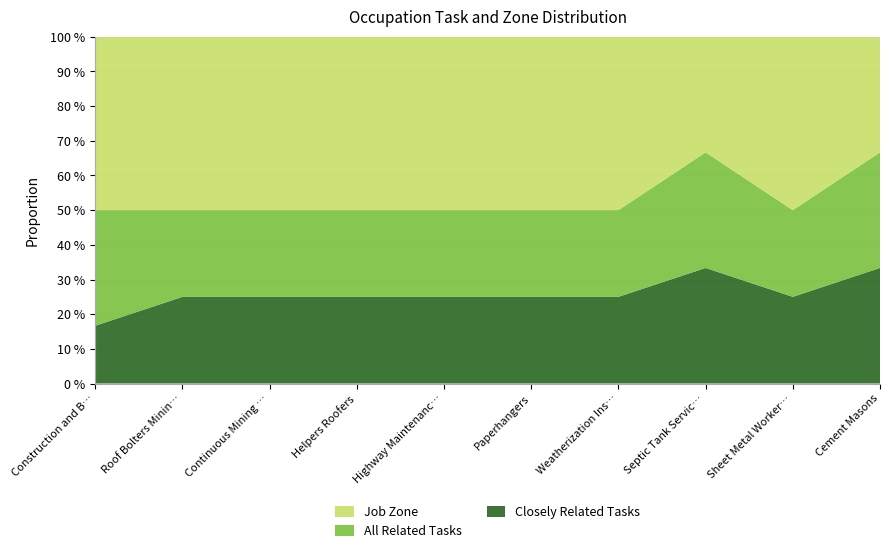

Reading left to right, list all the values displayed in this chart.

Job Zone: 3	2	2	2	2	2	2	1	2	1
All Related Tasks: 2	1	1	1	1	1	1	1	1	1
Closely Related Tasks: 1	1	1	1	1	1	1	1	1	1